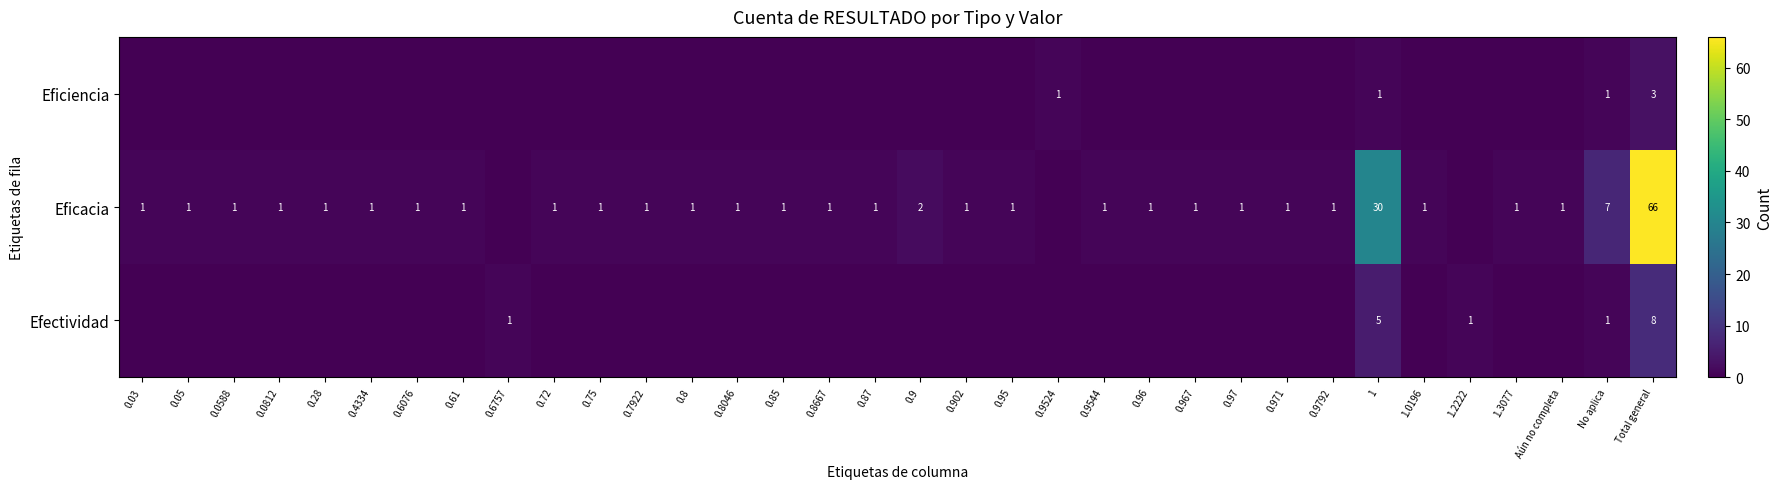

Is the value of Eficacia at 0.96 greater than the value of Eficiencia at Total general?

No